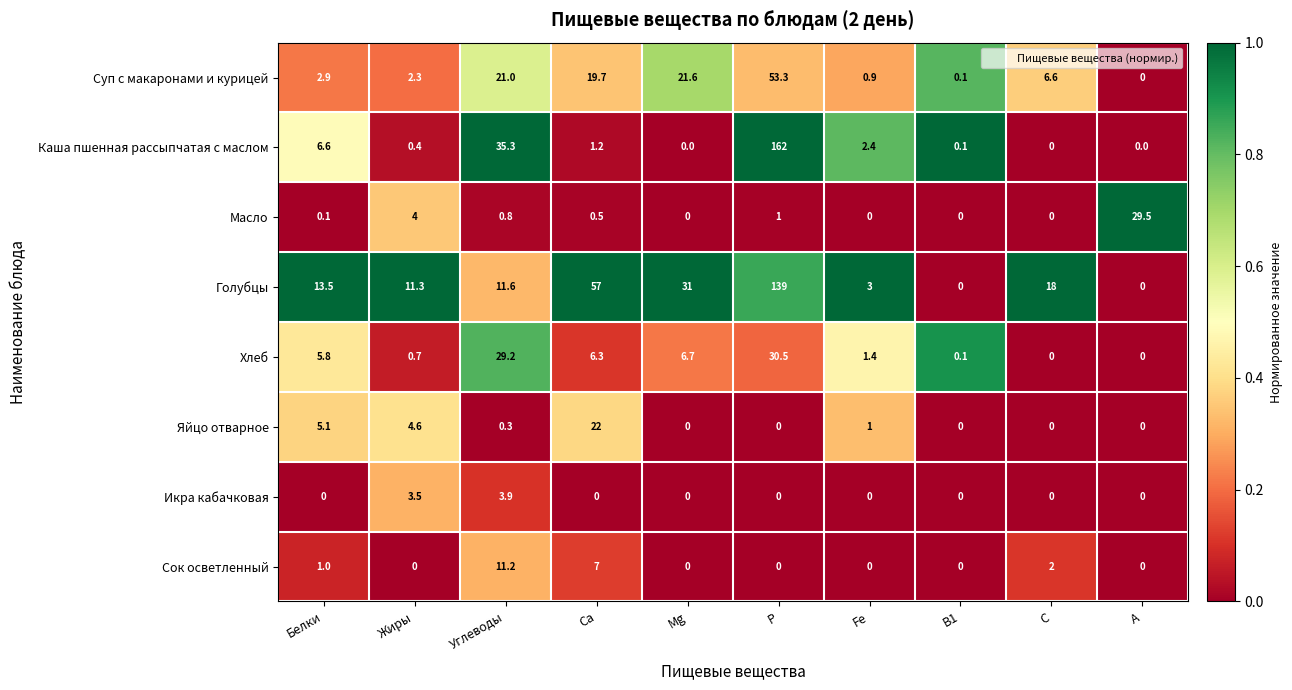

Is it true that Хлеб equals 29.2 at Углеводы?

True